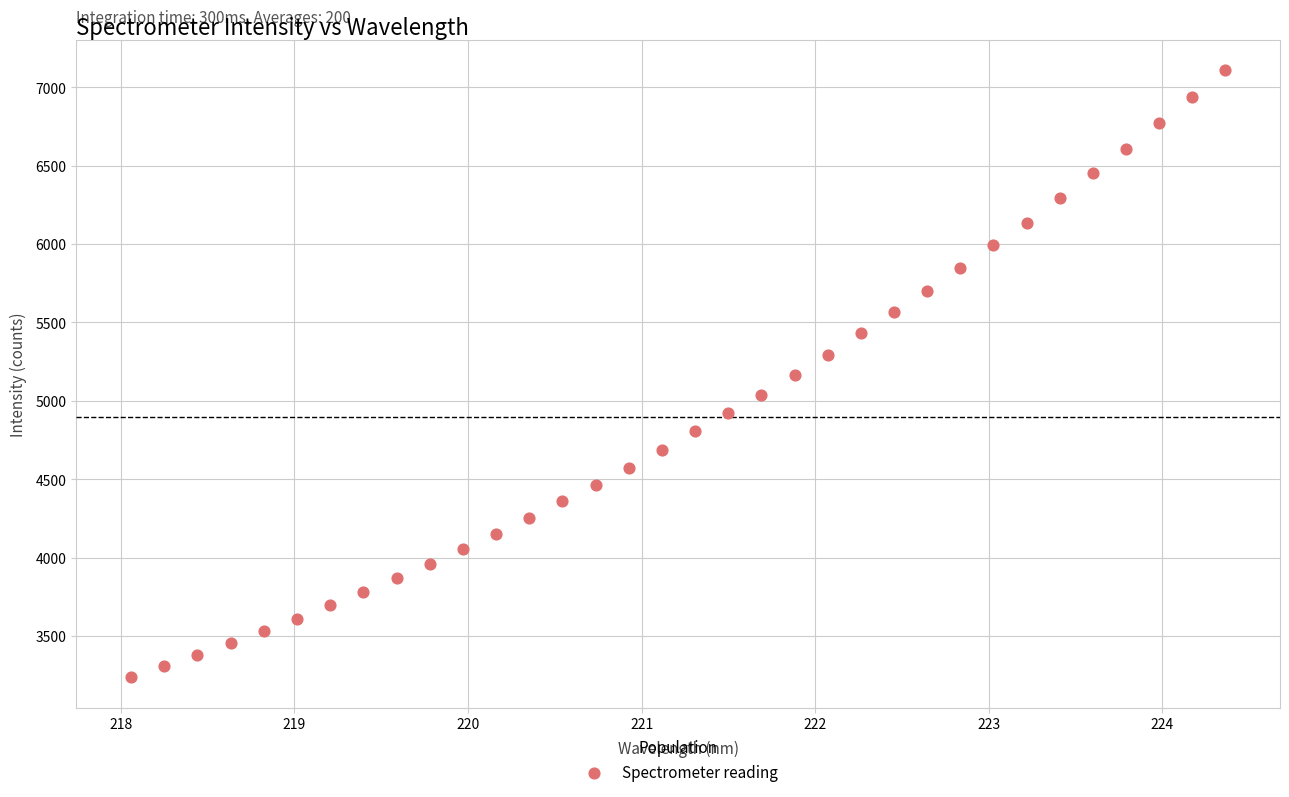

What is the range of Y values (max minus min)?

3874.1